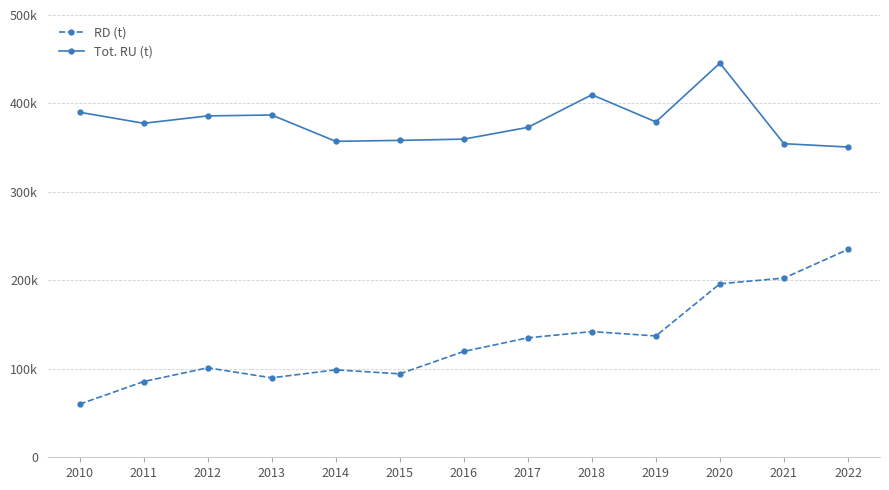

Does the chart have visible grid lines?

Yes